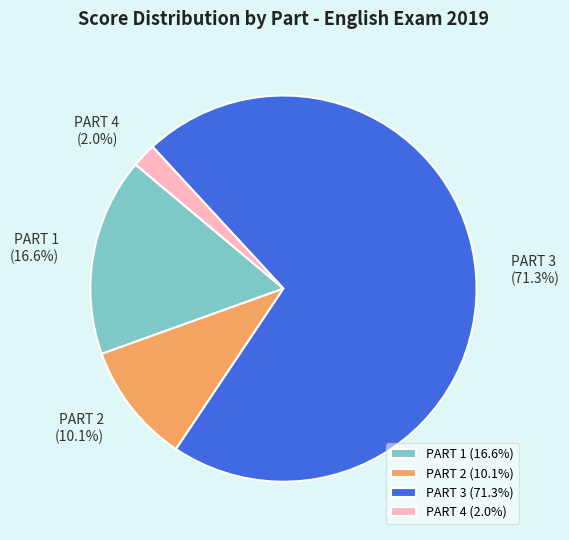

Which has a higher value, PART 1 or PART 3?

PART 3